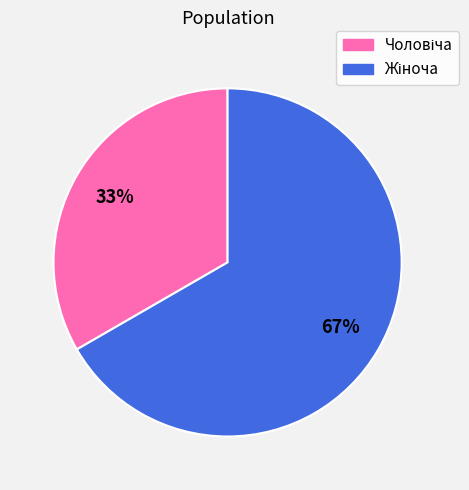

How many segments does this pie chart have?

2